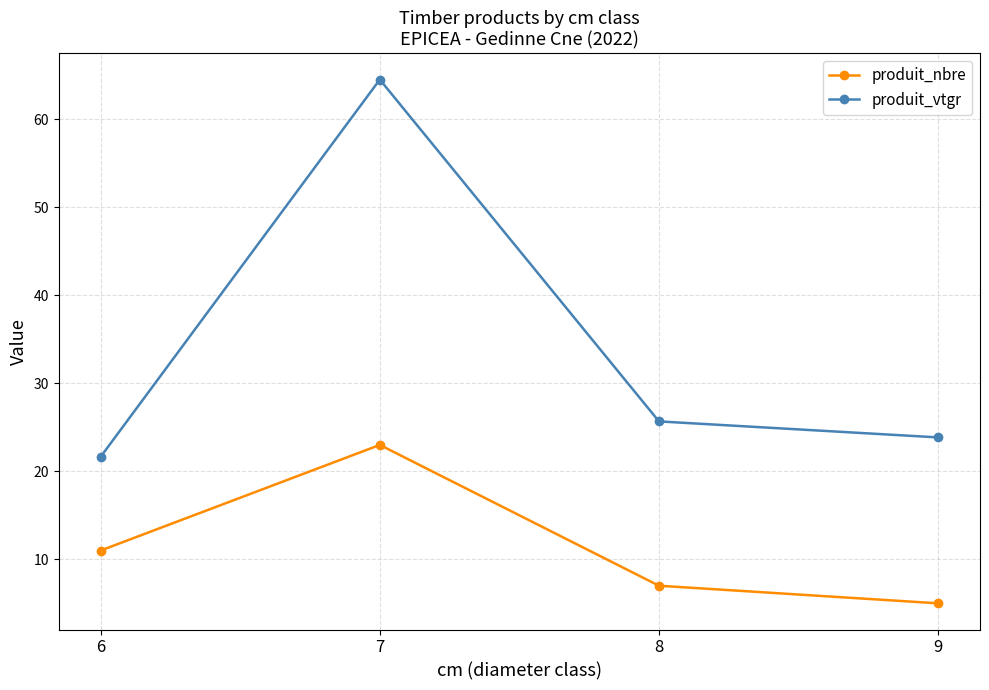

How many data points in produit_nbre are less than 11?

2